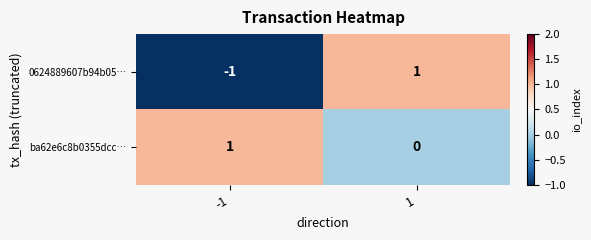

True or false: ba62e6c8b0355dcc… has a value of 0 at 1.

True